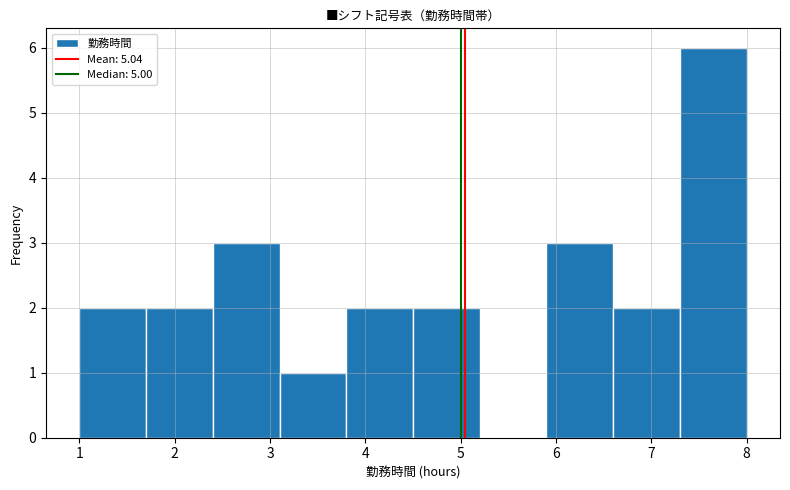

Which range on the x-axis has the tallest bar?

7.3 to 8.0